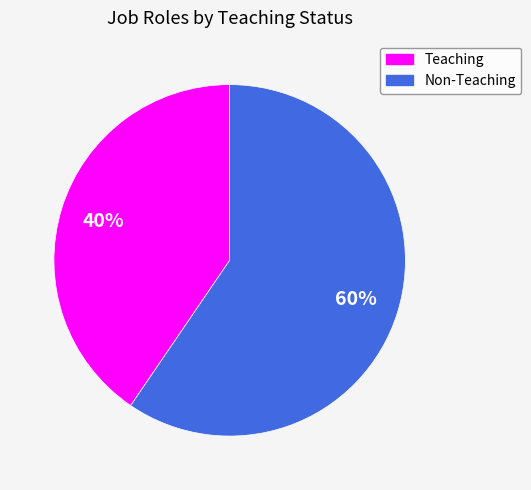

Does Non-Teaching account for over 50% of the chart?

Yes